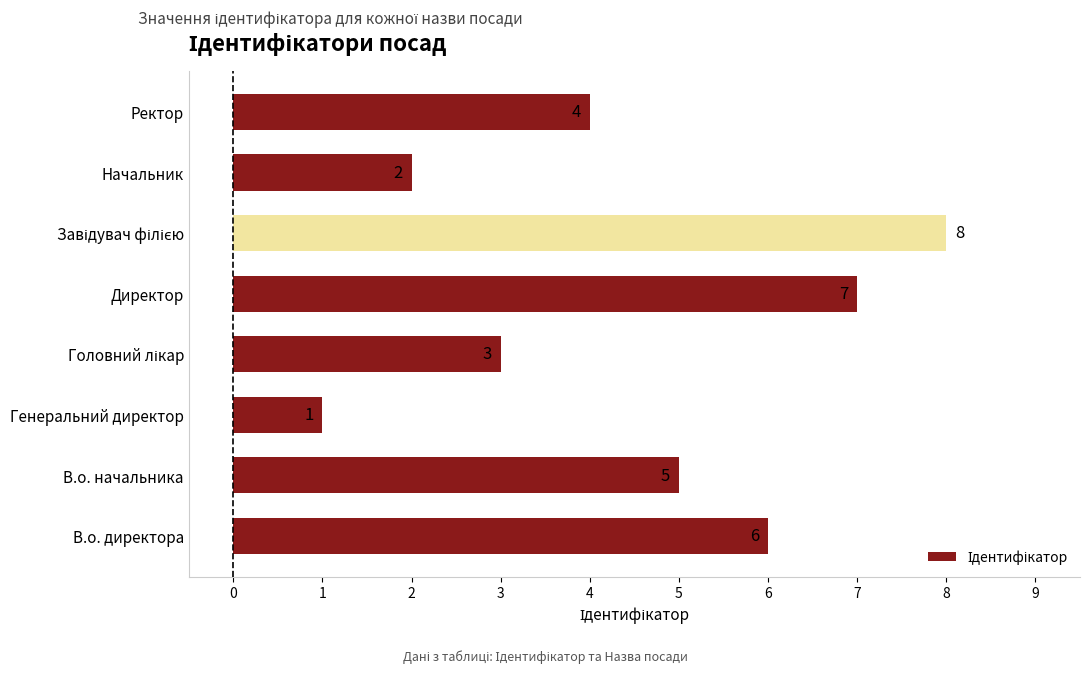

How many categories are shown in the chart?

8